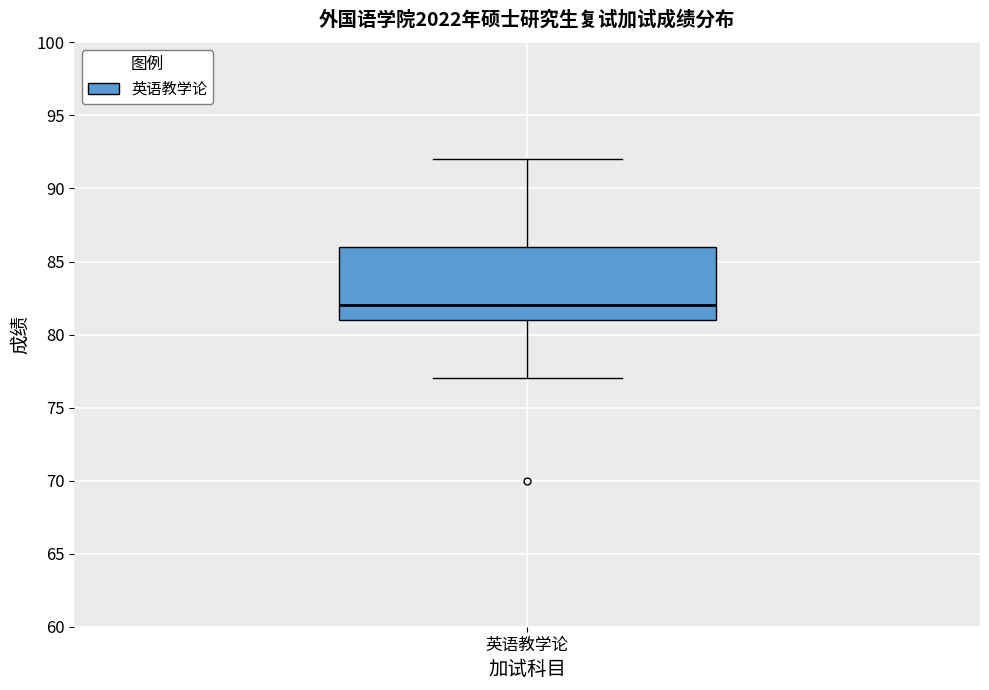

Transcribe this box plot: give where the median line is, the range the box spans, and where the two whiskers end, as read against the y-axis. The values are not printed on the chart, so give them approximately, as read against the axis.

median 82, box 81 to 86, whiskers 77 to 92